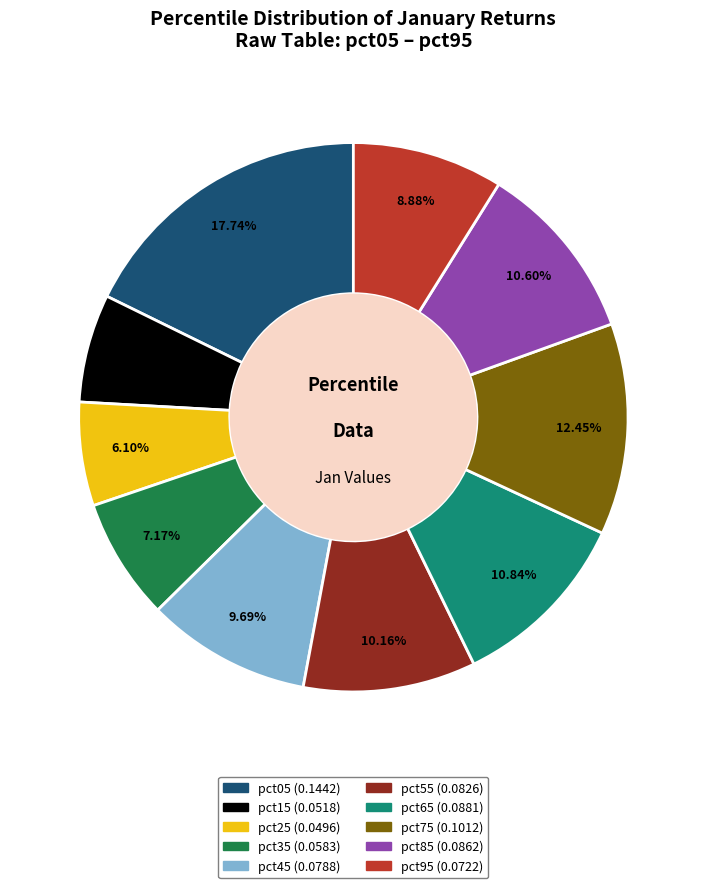

Which slice is the largest?

pct05